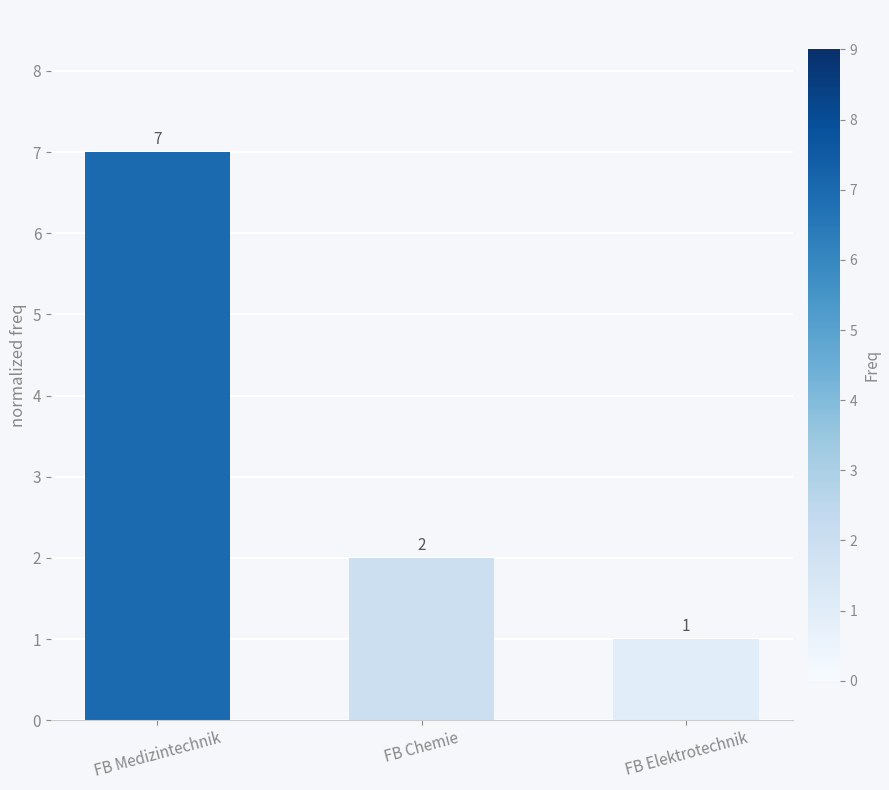

How many data points are less than 2?

1